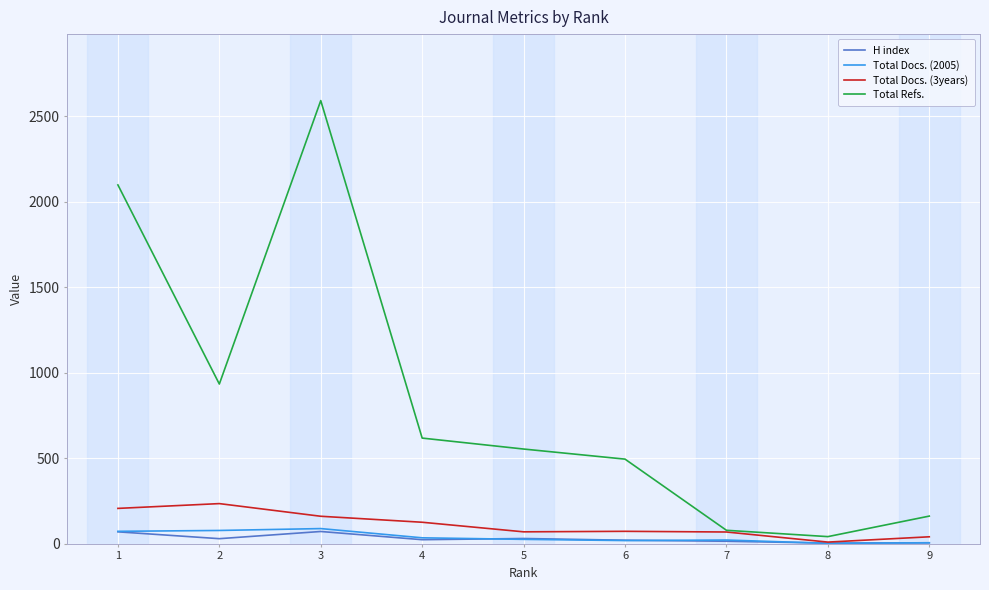

Which series has the largest total across all categories?

Total Refs.